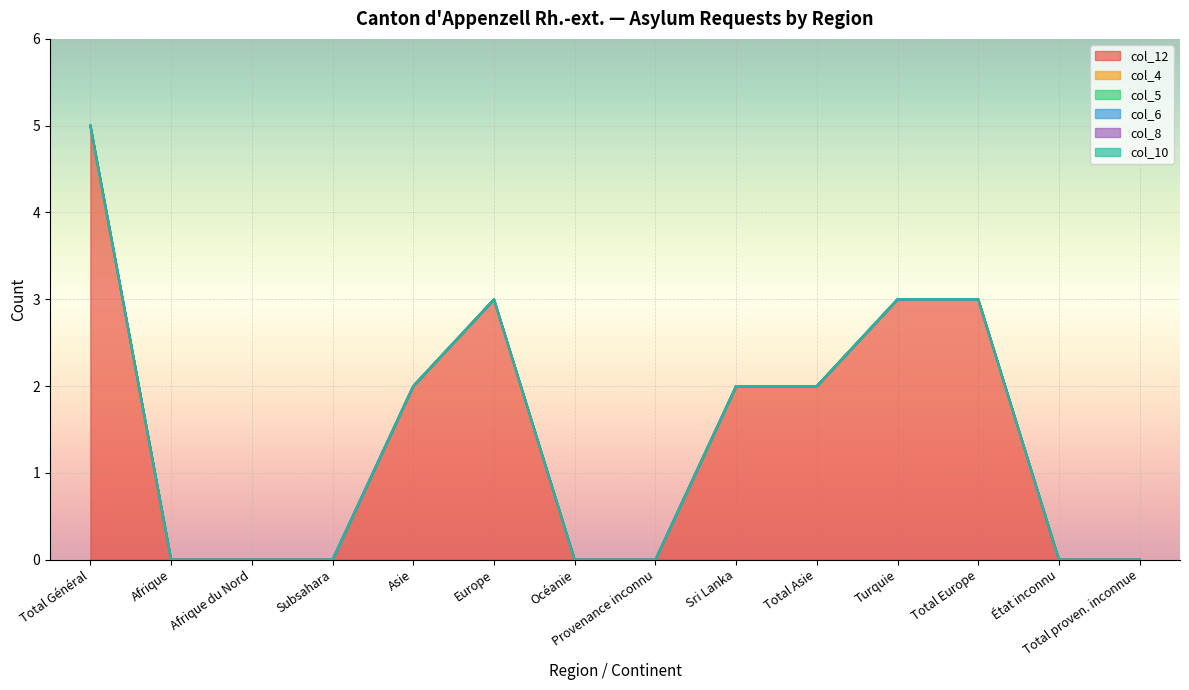

How many distinct data groups are displayed?

6